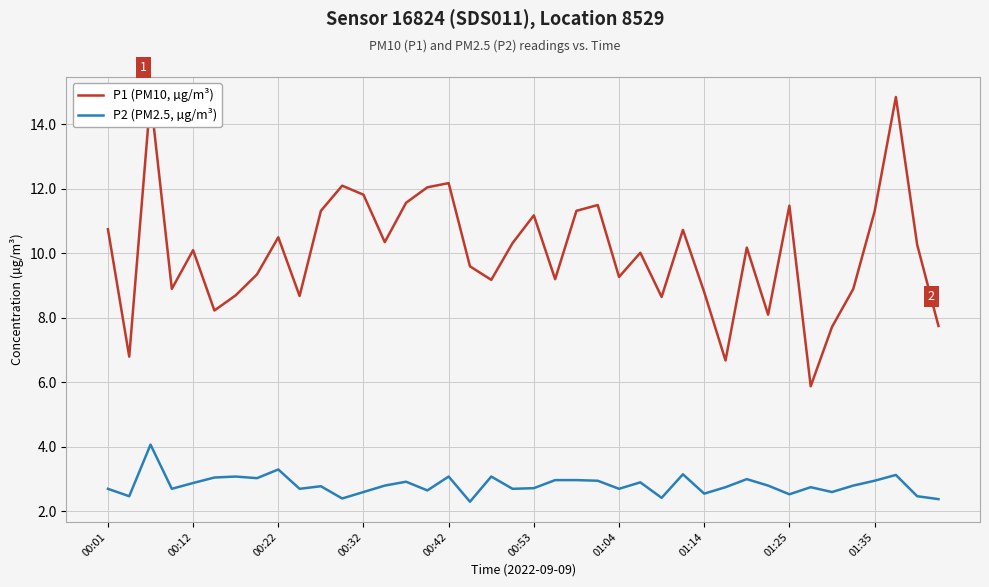

What is the maximum value shown in the chart?

14.8